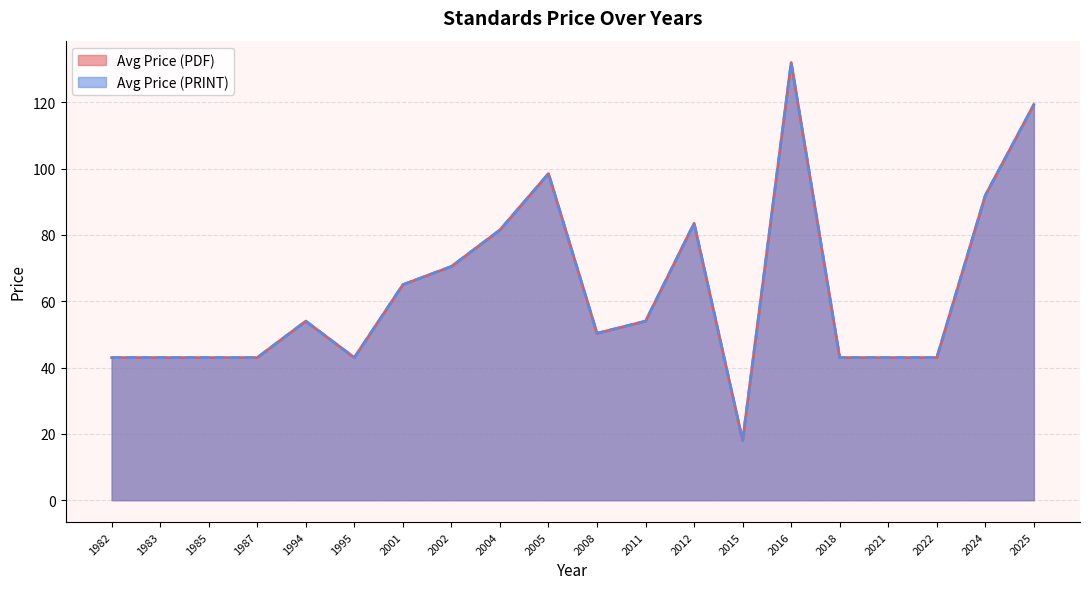

Which series has the widest spread of values?

Avg Price (PDF)